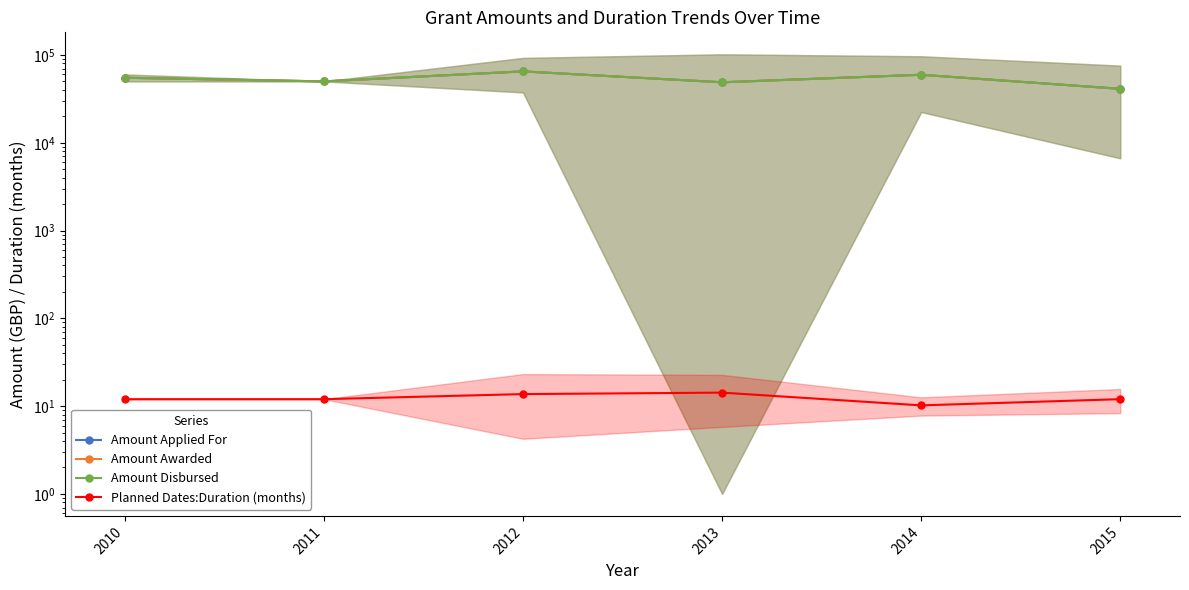

Reading left to right, extract all data points from this chart.

Amount Applied For: 55000.0	50000.0	65000.0	48825.0	59500.0	41125.0
Amount Awarded: 55000.0	50000.0	65000.0	48825.0	59500.0	41125.0
Amount Disbursed: 55000.0	50000.0	65000.0	48825.0	59500.0	41125.0
Planned Dates:Duration (months): 12.0	12.0	13.7	14.2	10.2	12.0